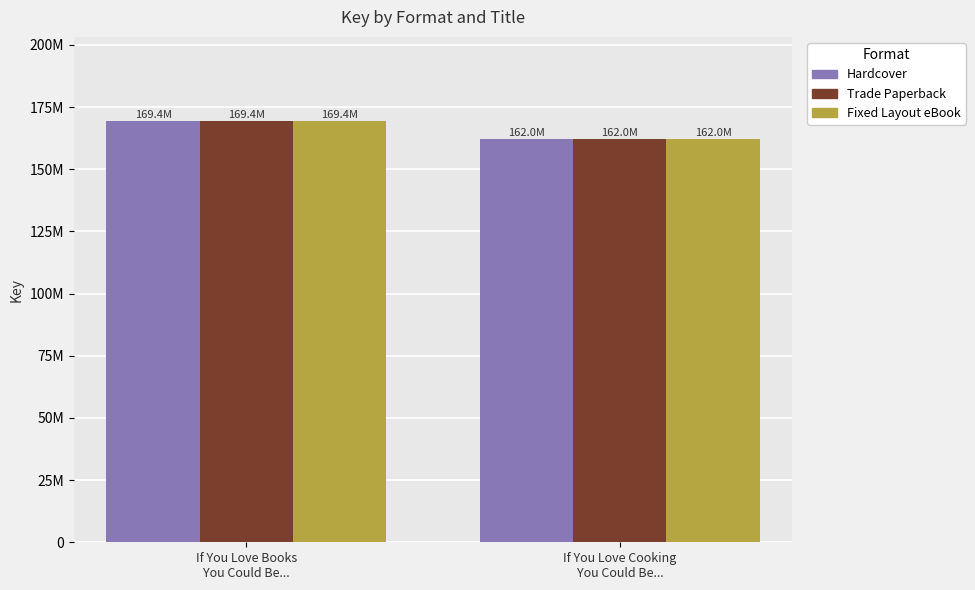

What are all the series names shown in the legend?

Hardcover, Trade Paperback, Fixed Layout eBook